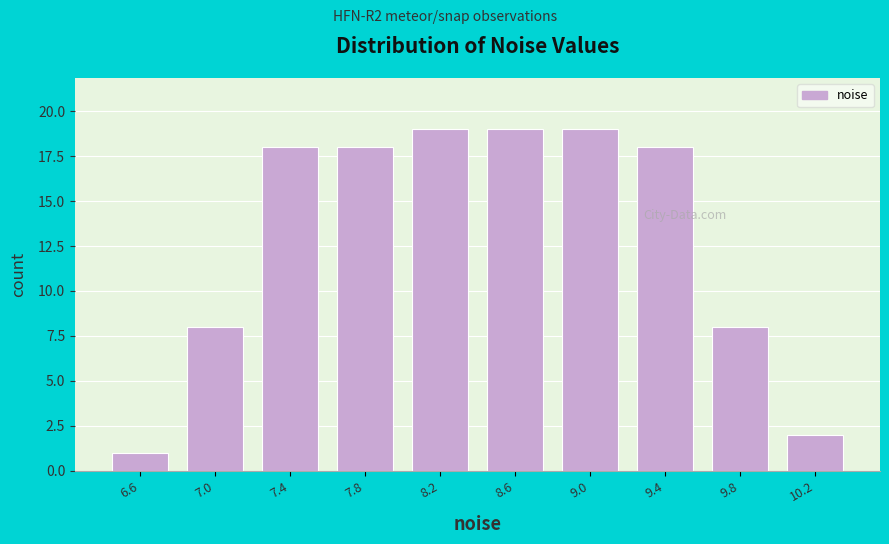

Reading left to right, extract all data points from this chart.

1	8	18	18	19	19	19	18	8	2